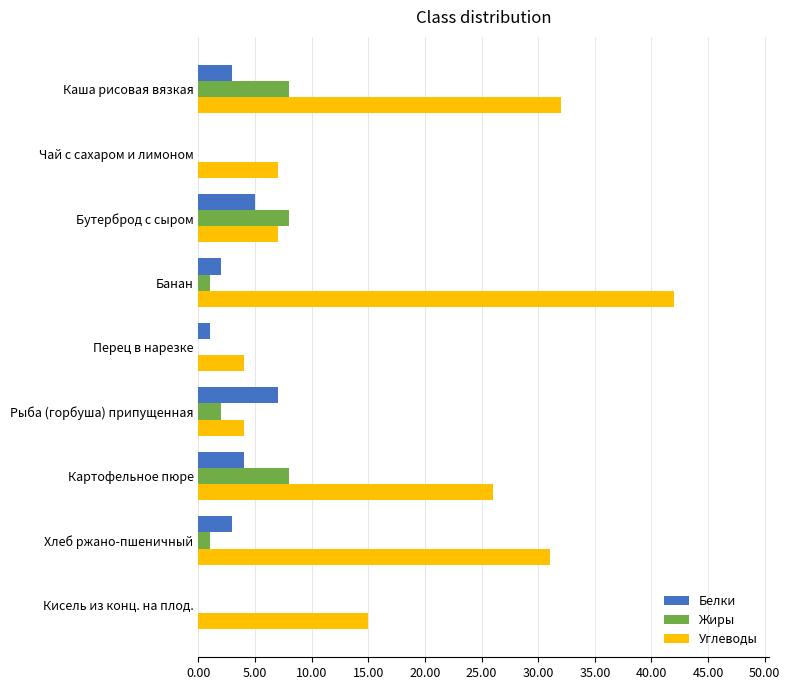

At which label does Белки reach its peak?

Рыба (горбуша) припущенная